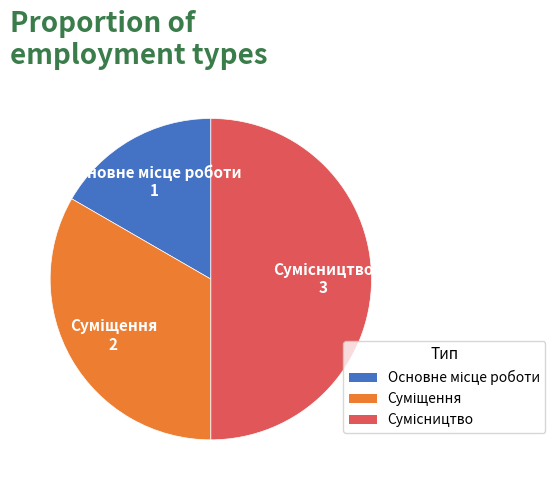

How many slices are in this pie chart?

3